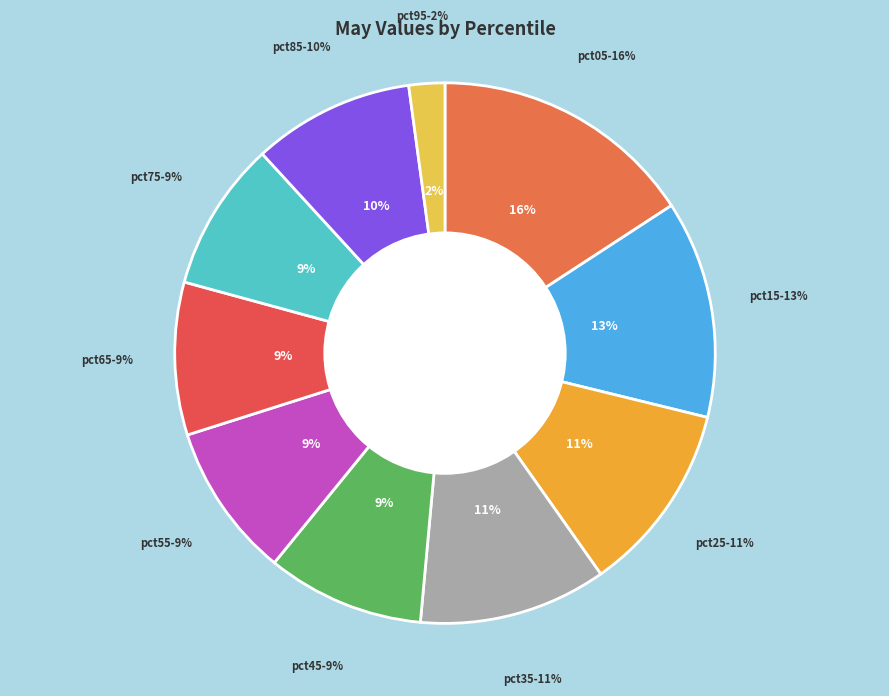

How many slices are in this pie chart?

10